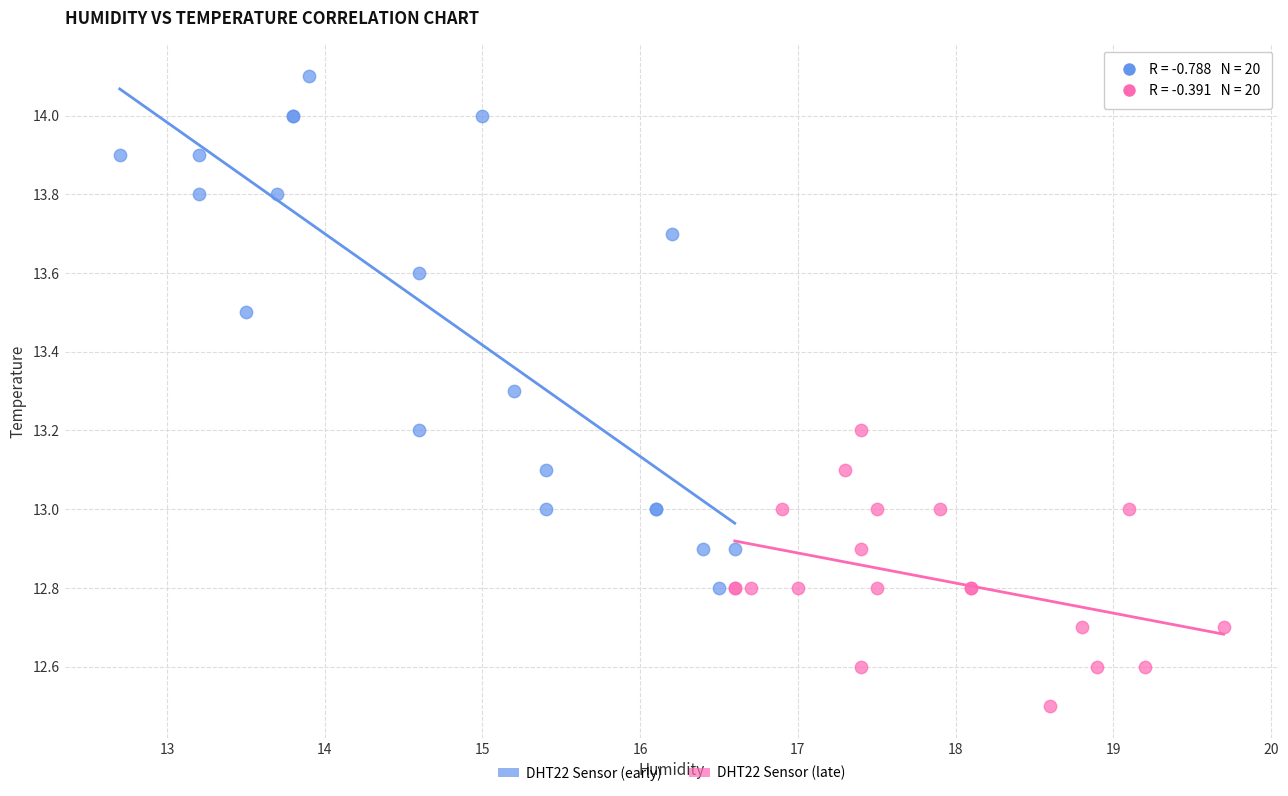

Which series contains the lowest Y value?

DHT22 Sensor (late)